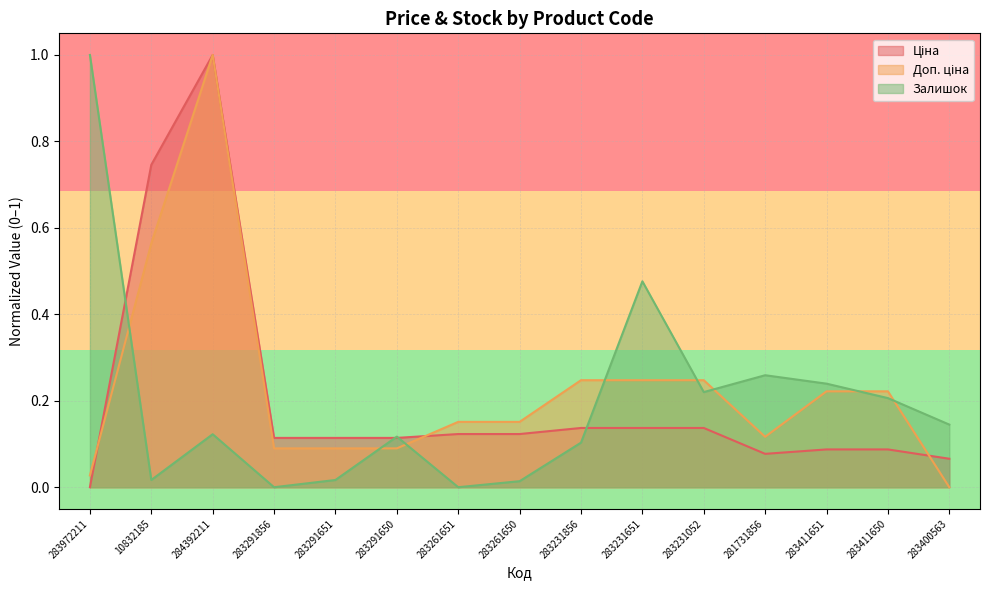

The value of Доп. ціна at 283411650 is 0.1. True or false?

False